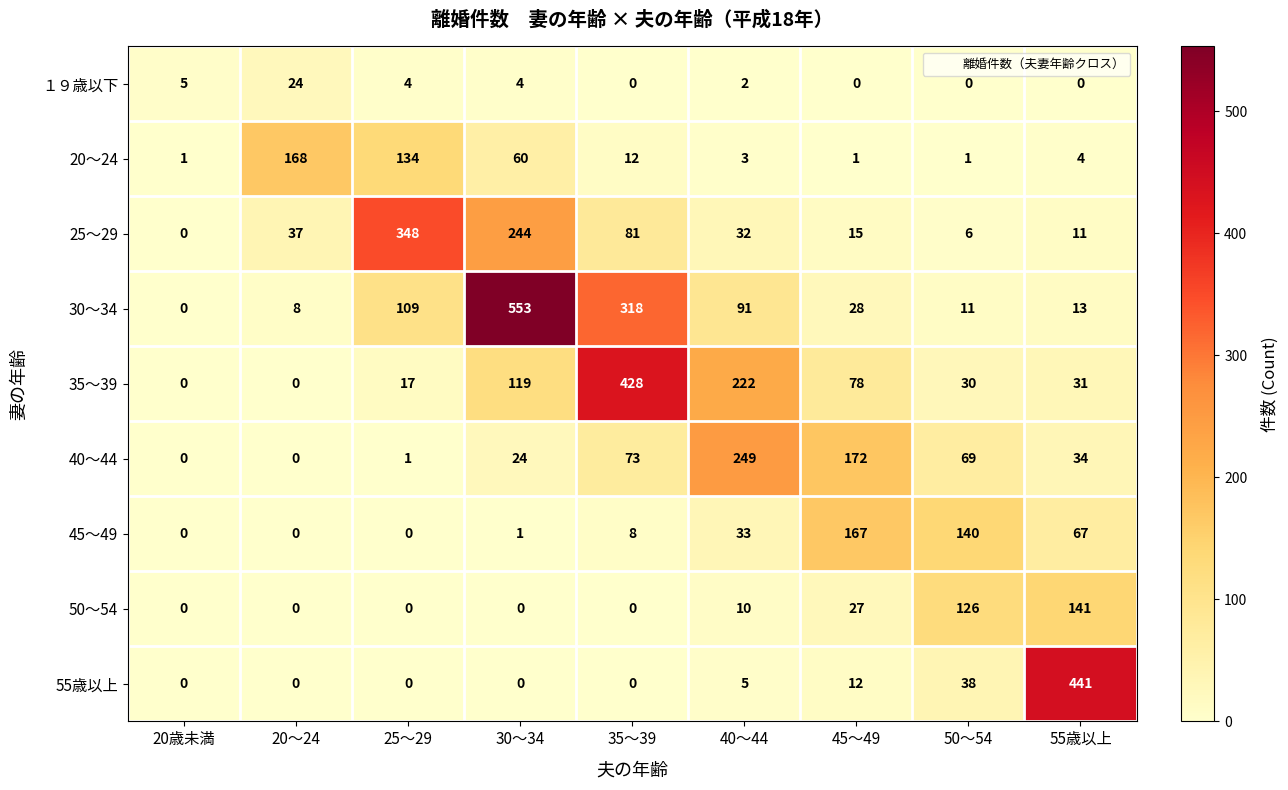

How many values in the 55歳以上 series exceed 0?

4